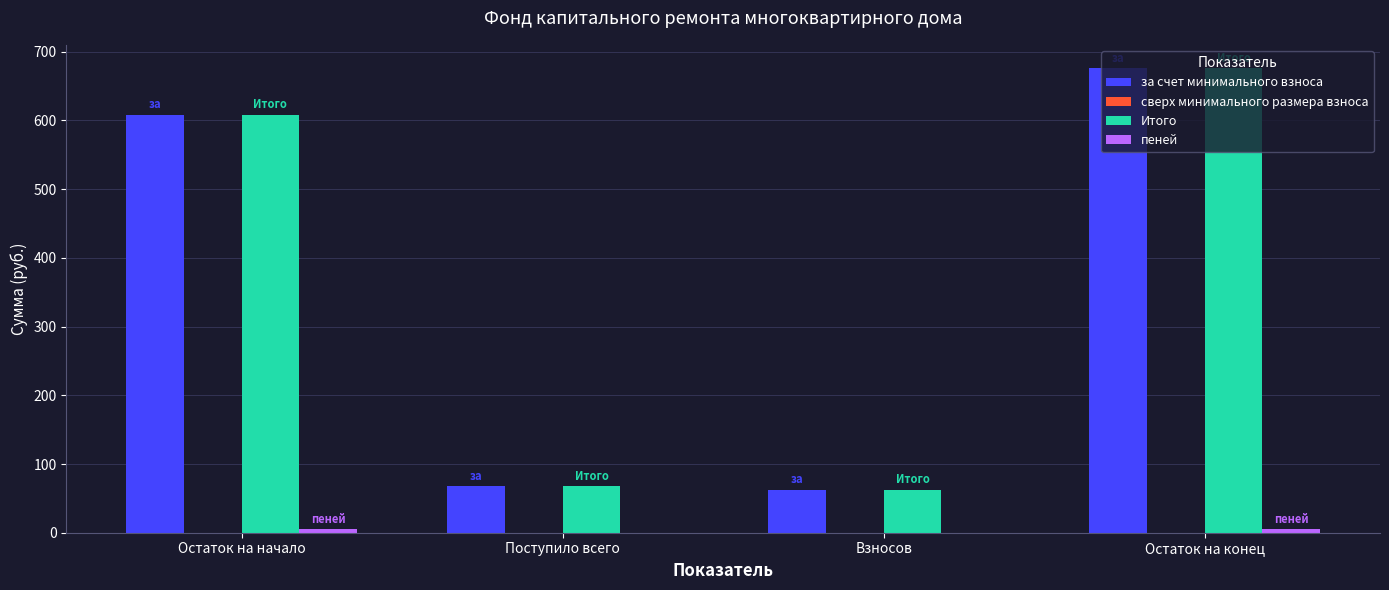

What is the total value across all series at Поступило всего?

135.5